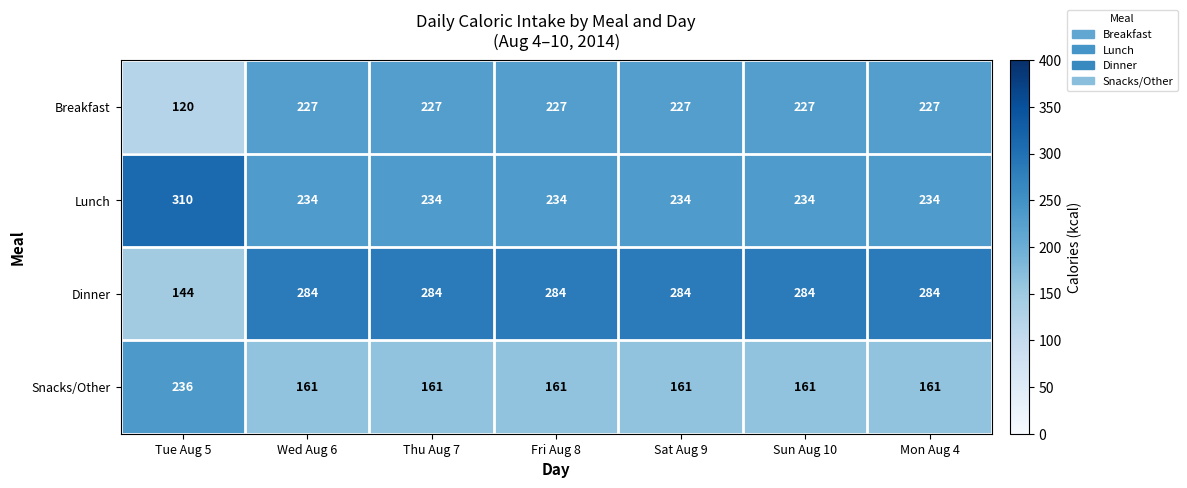

At which label is Breakfast closest to 173?

Tue Aug 5